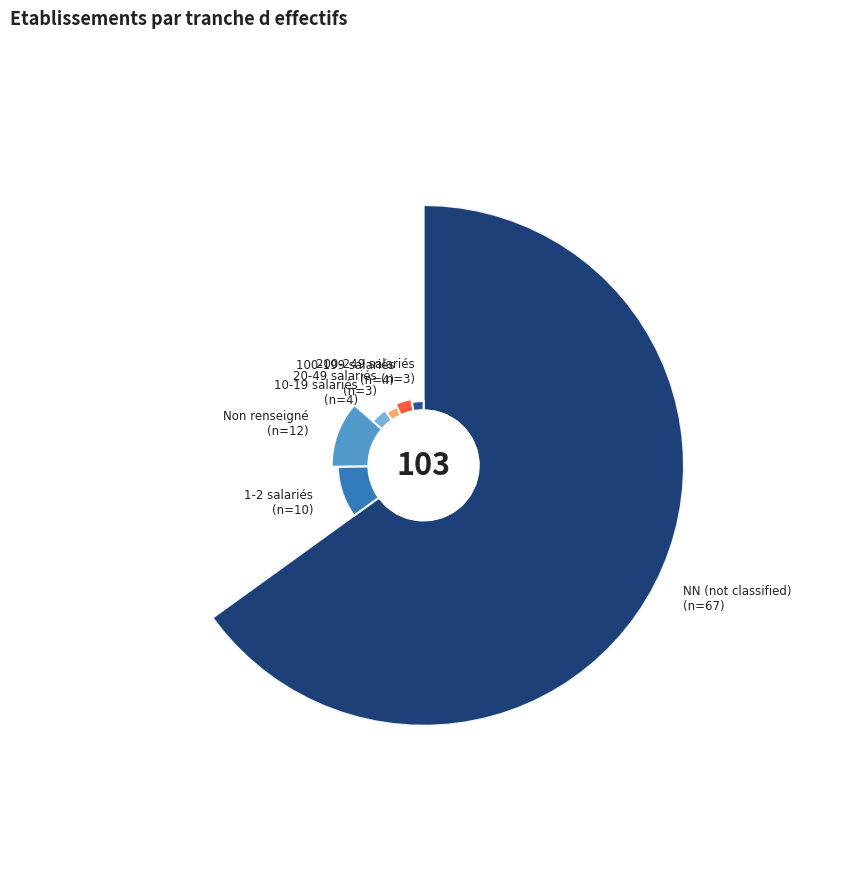

Count the number of slices in the pie.

7